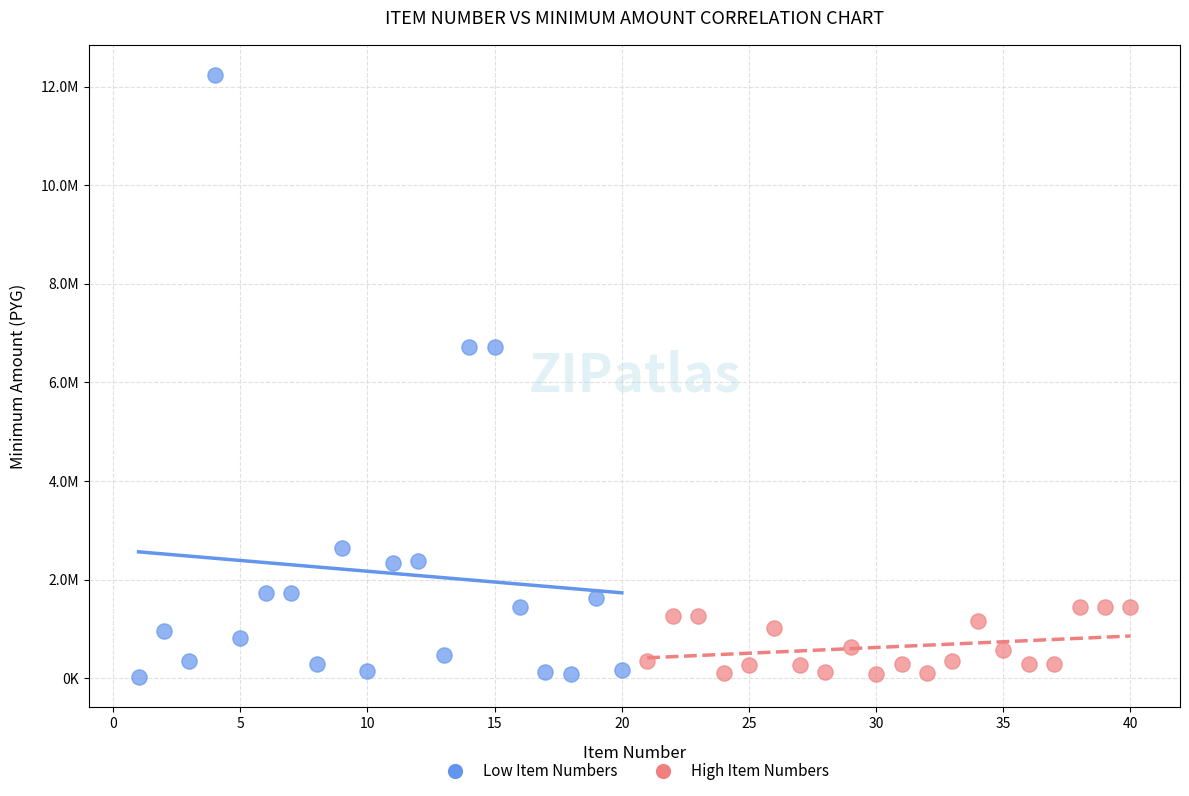

Which series reaches the maximum Y coordinate?

Low Item Numbers